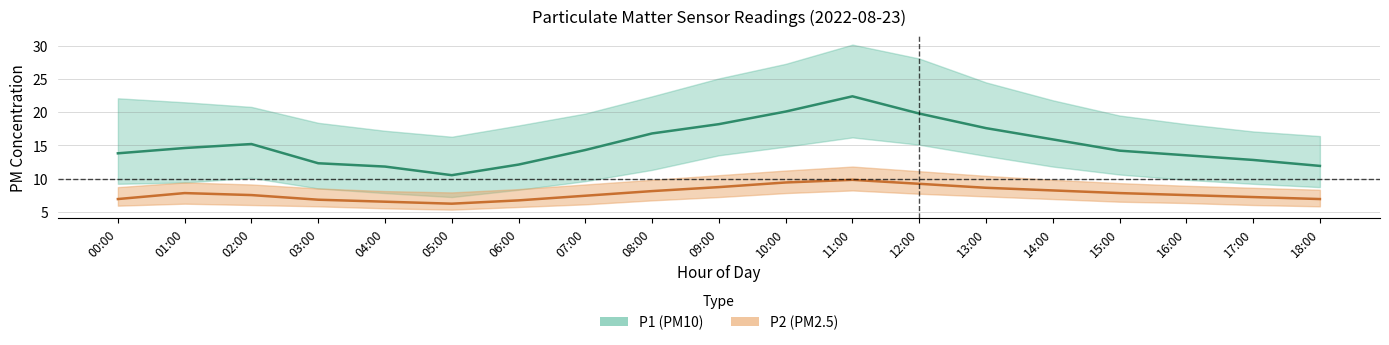

Reading left to right, list all the values displayed in this chart.

P1: 00:00=13.8	01:00=14.6	02:00=15.2	03:00=12.3	04:00=11.8	05:00=10.5	06:00=12.1	07:00=14.3	08:00=16.8	09:00=18.2	10:00=20.1	11:00=22.4	12:00=19.8	13:00=17.6	14:00=15.9	15:00=14.2	16:00=13.5	17:00=12.8	18:00=11.9
P1_upper: 00:00=22.1	01:00=21.5	02:00=20.8	03:00=18.4	04:00=17.2	05:00=16.3	06:00=18.0	07:00=19.8	08:00=22.4	09:00=25.1	10:00=27.3	11:00=30.2	12:00=28.1	13:00=24.5	14:00=21.8	15:00=19.5	16:00=18.2	17:00=17.1	18:00=16.4
P1_lower: 00:00=9.2	01:00=9.4	02:00=10.1	03:00=8.5	04:00=7.8	05:00=7.2	06:00=8.3	07:00=9.6	08:00=11.3	09:00=13.5	10:00=14.8	11:00=16.2	12:00=15.1	13:00=13.4	14:00=11.8	15:00=10.6	16:00=9.8	17:00=9.2	18:00=8.7
P2: 00:00=6.9	01:00=7.8	02:00=7.5	03:00=6.8	04:00=6.5	05:00=6.2	06:00=6.7	07:00=7.4	08:00=8.1	09:00=8.7	10:00=9.4	11:00=9.8	12:00=9.2	13:00=8.6	14:00=8.2	15:00=7.8	16:00=7.5	17:00=7.2	18:00=6.9
P2_upper: 00:00=8.7	01:00=9.4	02:00=9.1	03:00=8.5	04:00=8.1	05:00=7.9	06:00=8.4	07:00=9.1	08:00=9.8	09:00=10.5	10:00=11.2	11:00=11.8	12:00=11.1	13:00=10.4	14:00=9.8	15:00=9.3	16:00=8.9	17:00=8.6	18:00=8.3
P2_lower: 00:00=5.9	01:00=6.2	02:00=6.0	03:00=5.8	04:00=5.5	05:00=5.3	06:00=5.7	07:00=6.1	08:00=6.7	09:00=7.2	10:00=7.8	11:00=8.2	12:00=7.7	13:00=7.3	14:00=6.9	15:00=6.5	16:00=6.3	17:00=6.0	18:00=5.8